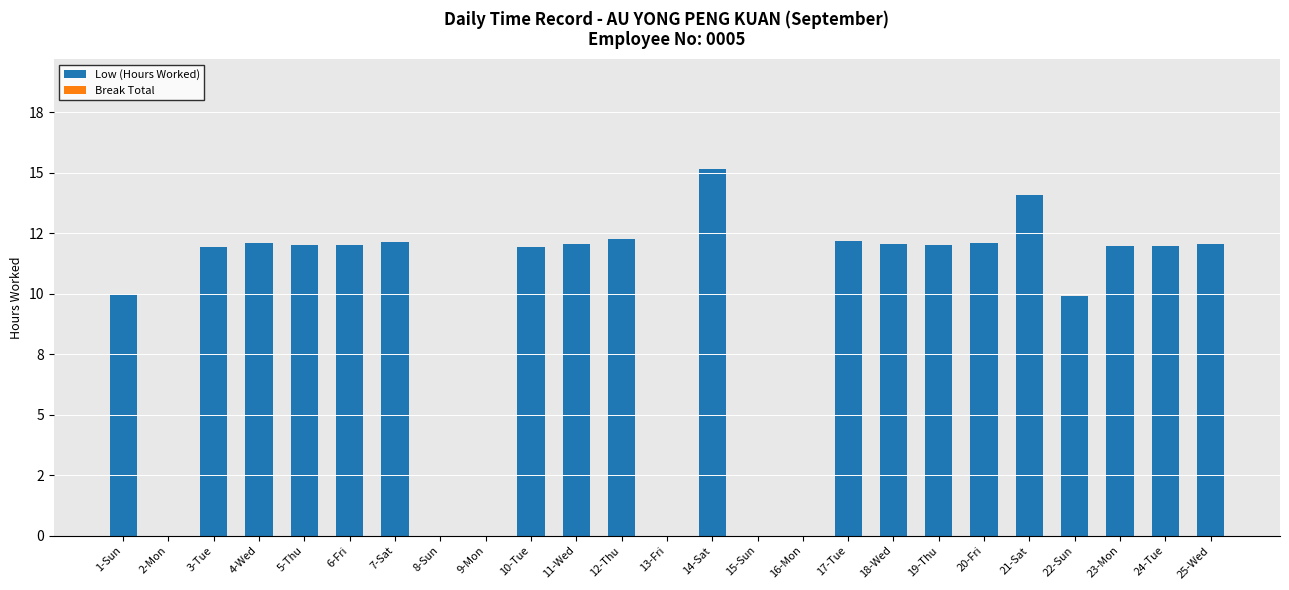

Reading left to right, what are all the values shown in this chart?

Low (Hours Worked): 10.0	0.0	11.9	12.1	12.0	12.0	12.1	0.0	0.0	11.9	12.0	12.3	0.0	15.1	0.0	0.0	12.2	12.1	12.0	12.1	14.1	9.9	11.9	12.0	12.1
Break Total: 0.0	0.0	0.0	0.0	0.0	0.0	0.0	0.0	0.0	0.0	0.0	0.0	0.0	0.0	0.0	0.0	0.0	0.0	0.0	0.0	0.0	0.0	0.0	0.0	0.0